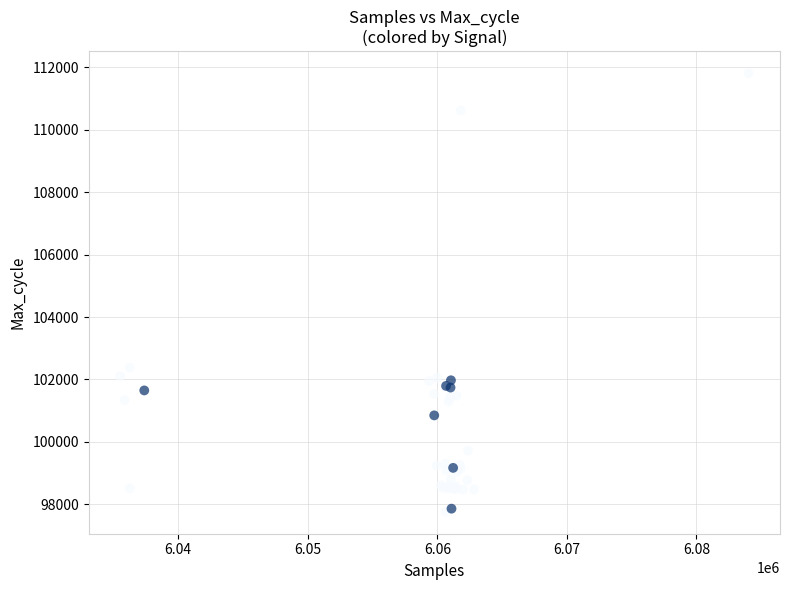

What Y value in the scatter plot is closest to 104787?

102379